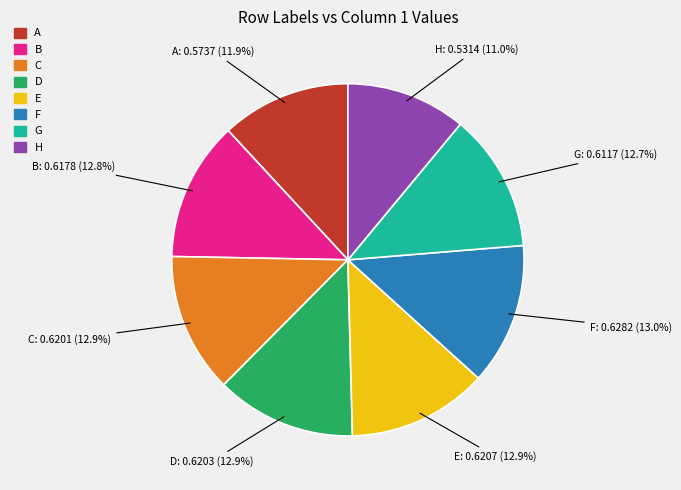

Which category has the smallest portion of the pie?

H